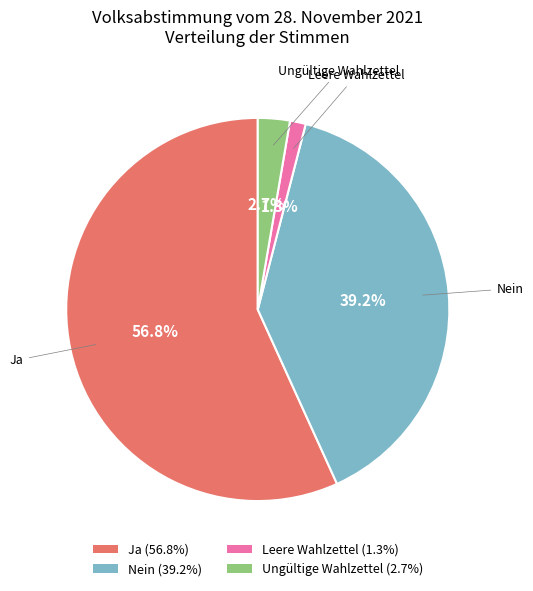

What portion of the pie excludes Ungültige Wahlzettel?

97.3%